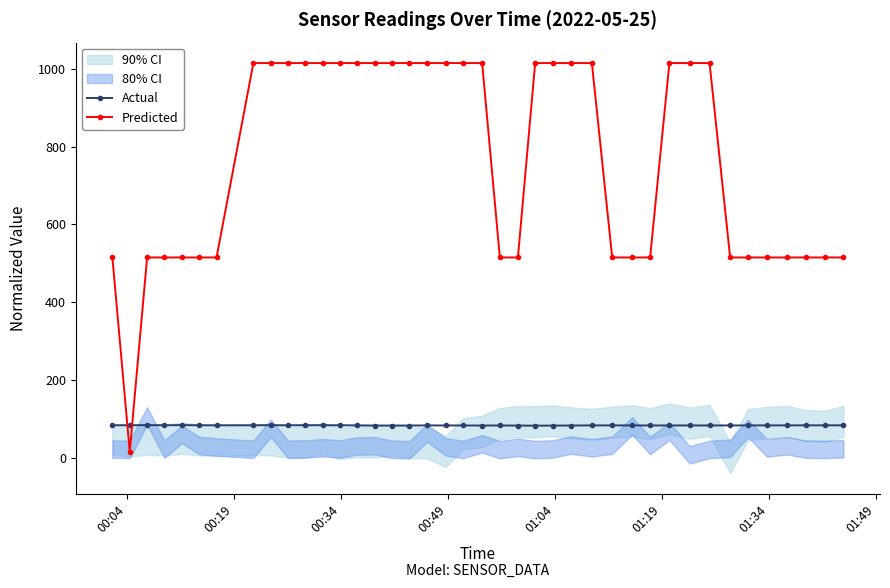

What is the highest value of the Actual series?

83.9